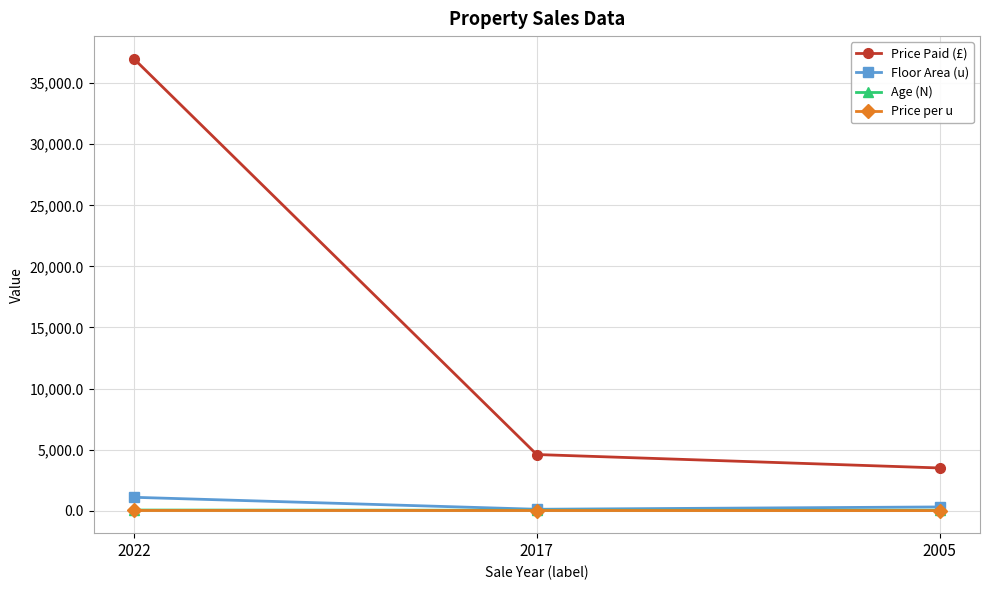

At which label does Age (N) first exceed 41?

2022